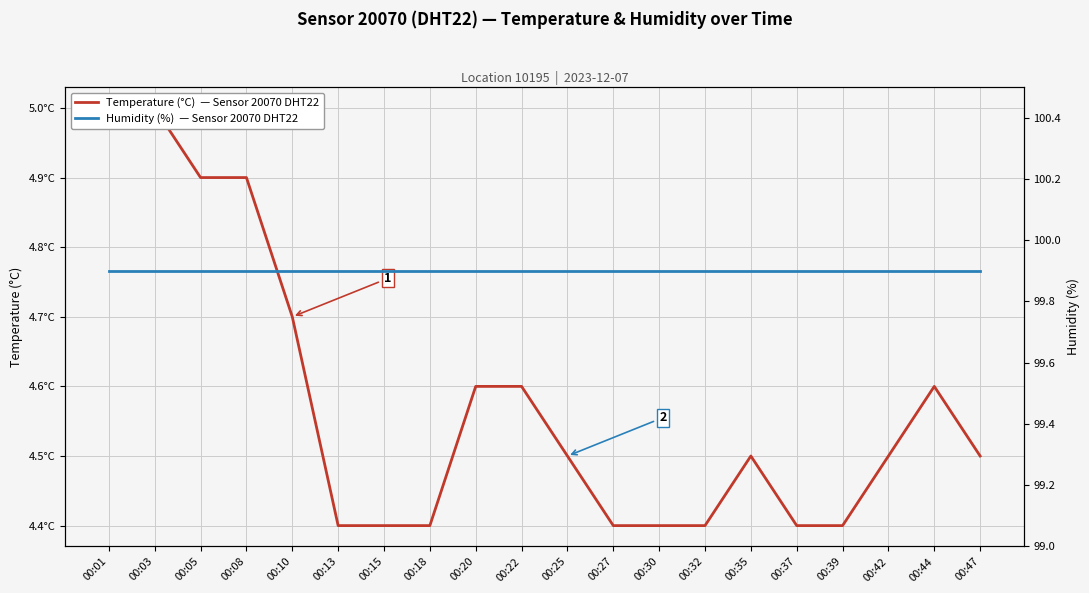

Reading left to right, list all the values displayed in this chart.

Temperature (°C)  — Sensor 20070 DHT22: 00:01=5.0	00:03=5.0	00:05=4.9	00:08=4.9	00:10=4.7	00:13=4.4	00:15=4.4	00:18=4.4	00:20=4.6	00:22=4.6	00:25=4.5	00:27=4.4	00:30=4.4	00:32=4.4	00:35=4.5	00:37=4.4	00:39=4.4	00:42=4.5	00:44=4.6	00:47=4.5
Humidity (%)  — Sensor 20070 DHT22: 00:01=99.9	00:03=99.9	00:05=99.9	00:08=99.9	00:10=99.9	00:13=99.9	00:15=99.9	00:18=99.9	00:20=99.9	00:22=99.9	00:25=99.9	00:27=99.9	00:30=99.9	00:32=99.9	00:35=99.9	00:37=99.9	00:39=99.9	00:42=99.9	00:44=99.9	00:47=99.9